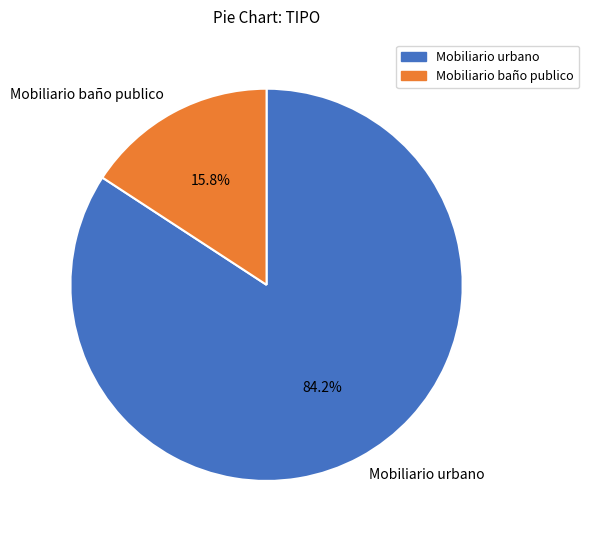

To the nearest percent, what is the average slice percentage?

50%